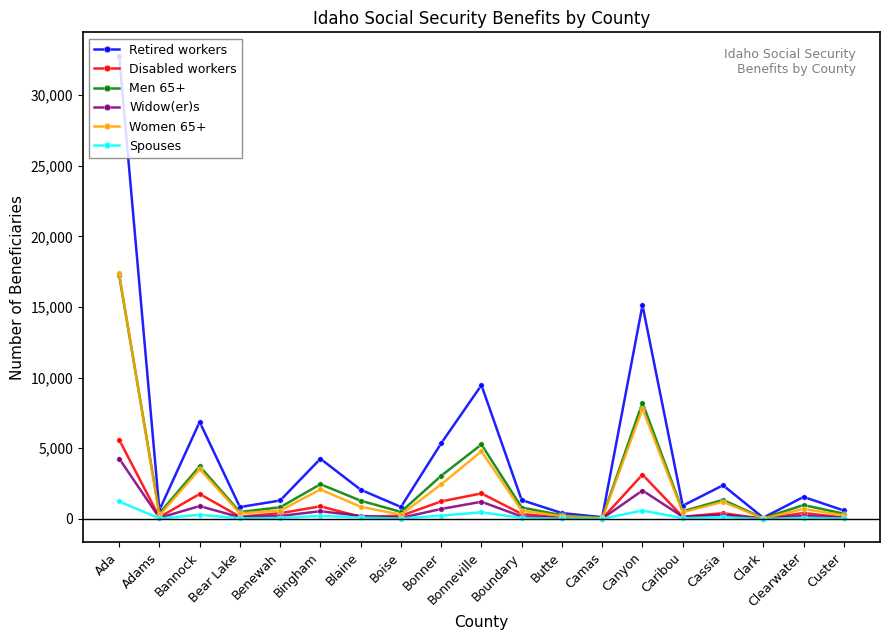

What is the value of the Men 65+ point at the 18th from the left?

978